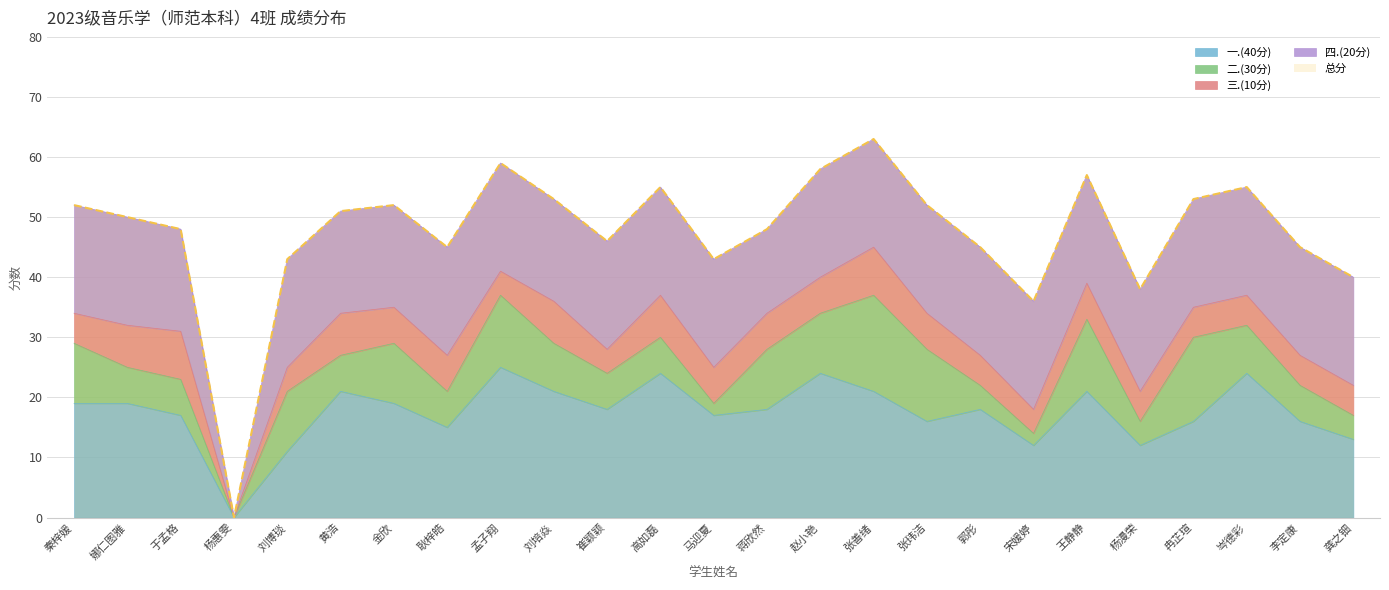

At which category does the chart reach its peak across all series?

张善绪